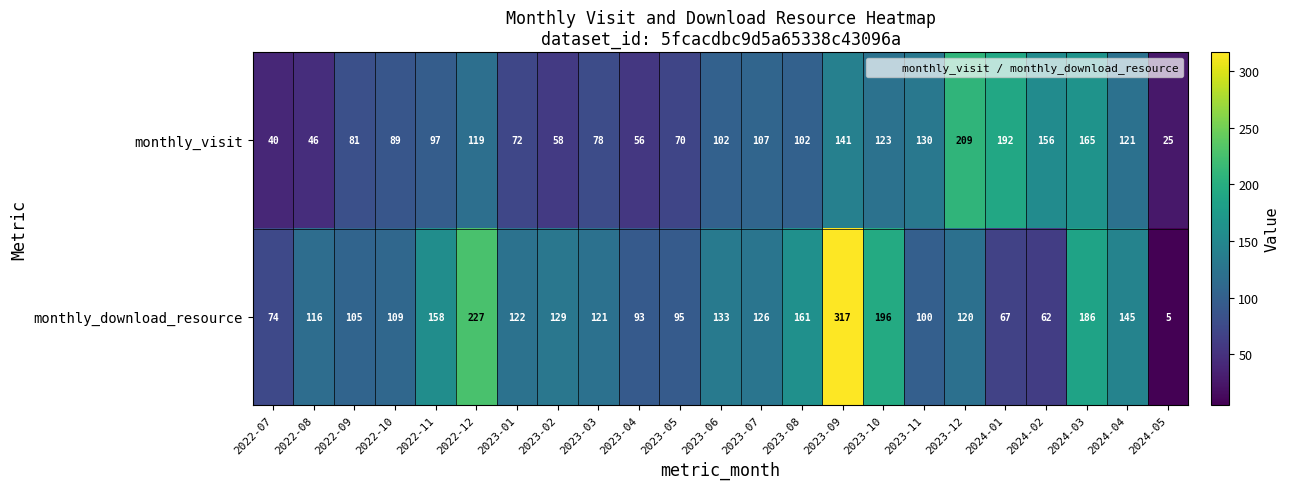

List the series in order of their peak value, lowest first.

monthly_visit, monthly_download_resource